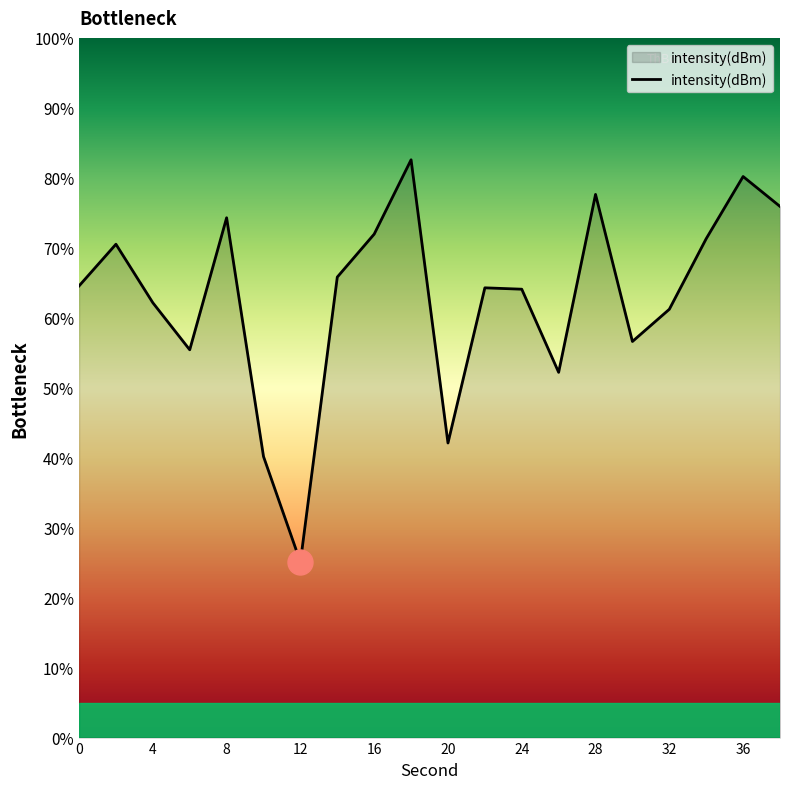

What is the difference between the maximum and minimum values?

57.5